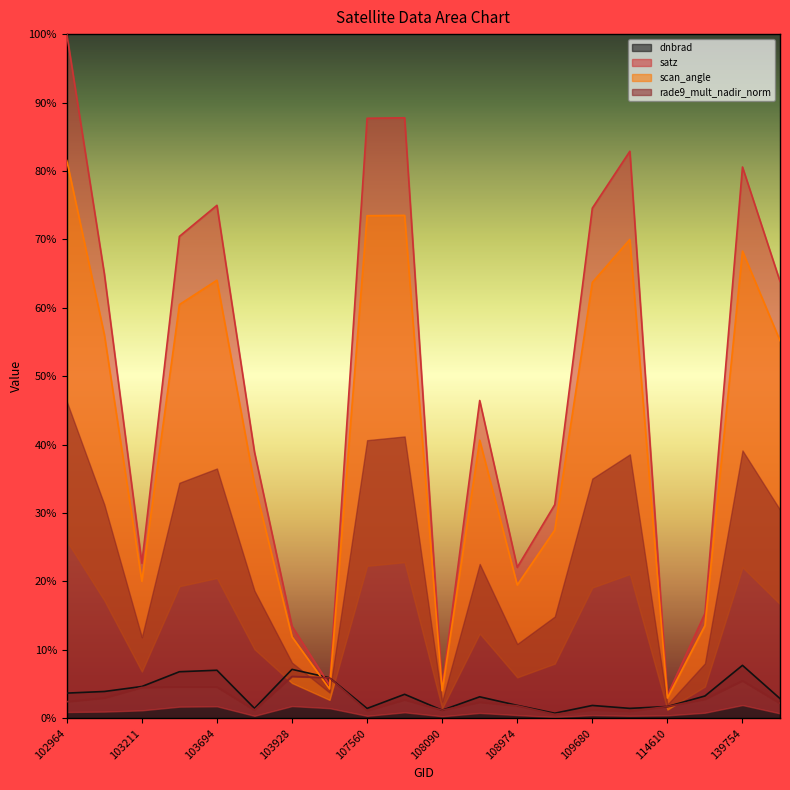

What is the value of the scan_angle point at the 13th from the left?

19.5